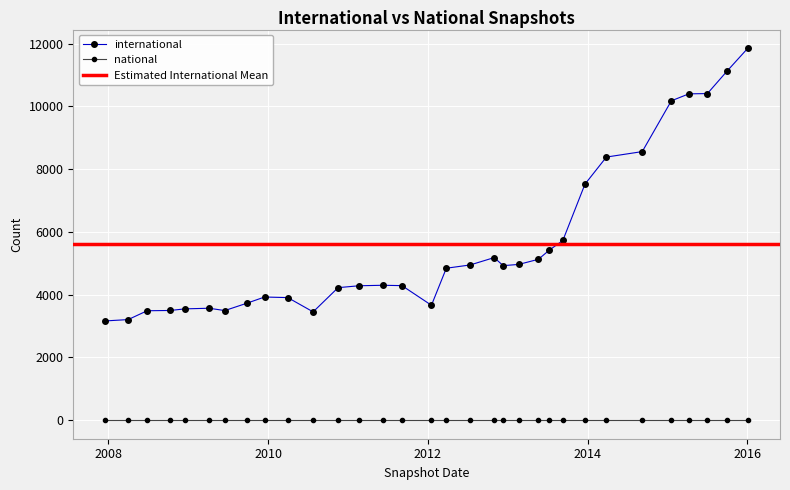

True or false: international has more than 2 interior local peaks.

True